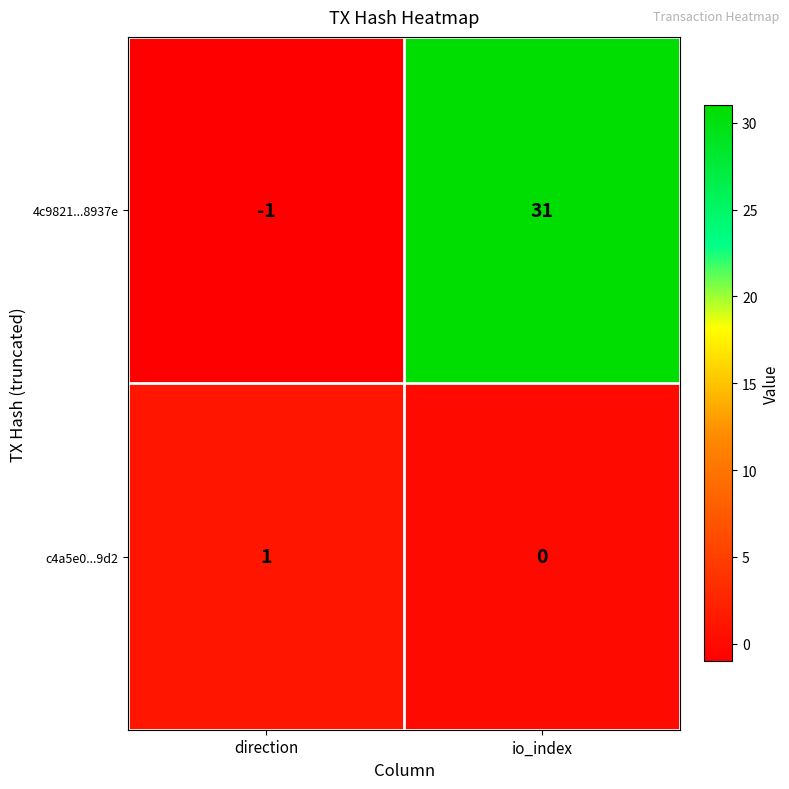

Rank the series by their maximum value, from highest to lowest.

4c9821...8937e, c4a5e0...9d2